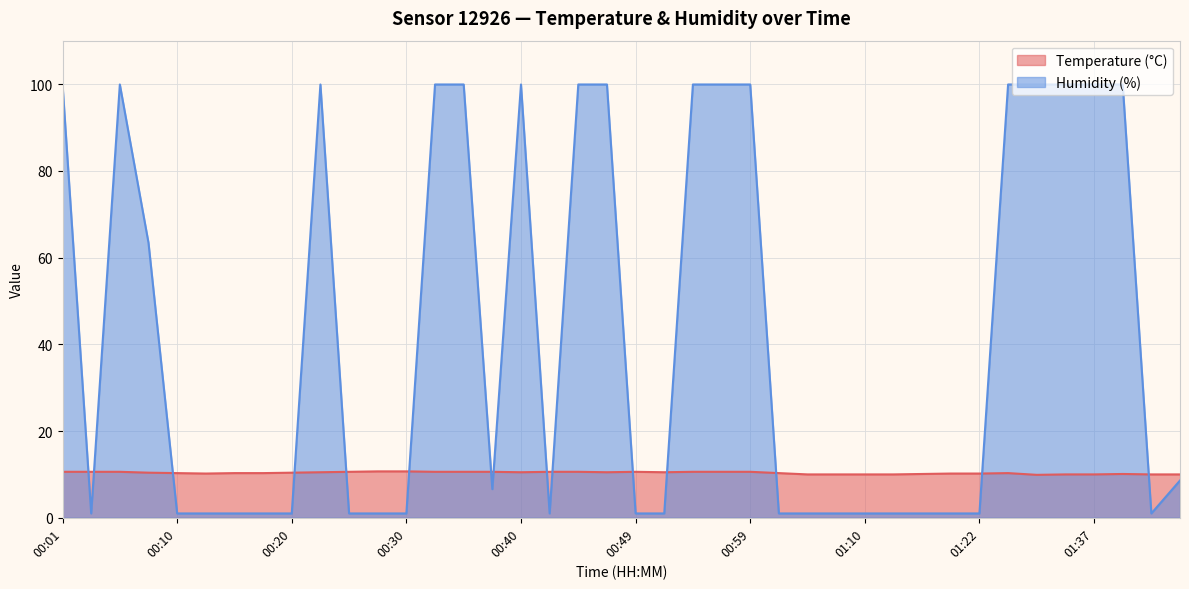

True or false: Humidity (%) has more than 1 interior local peaks.

True